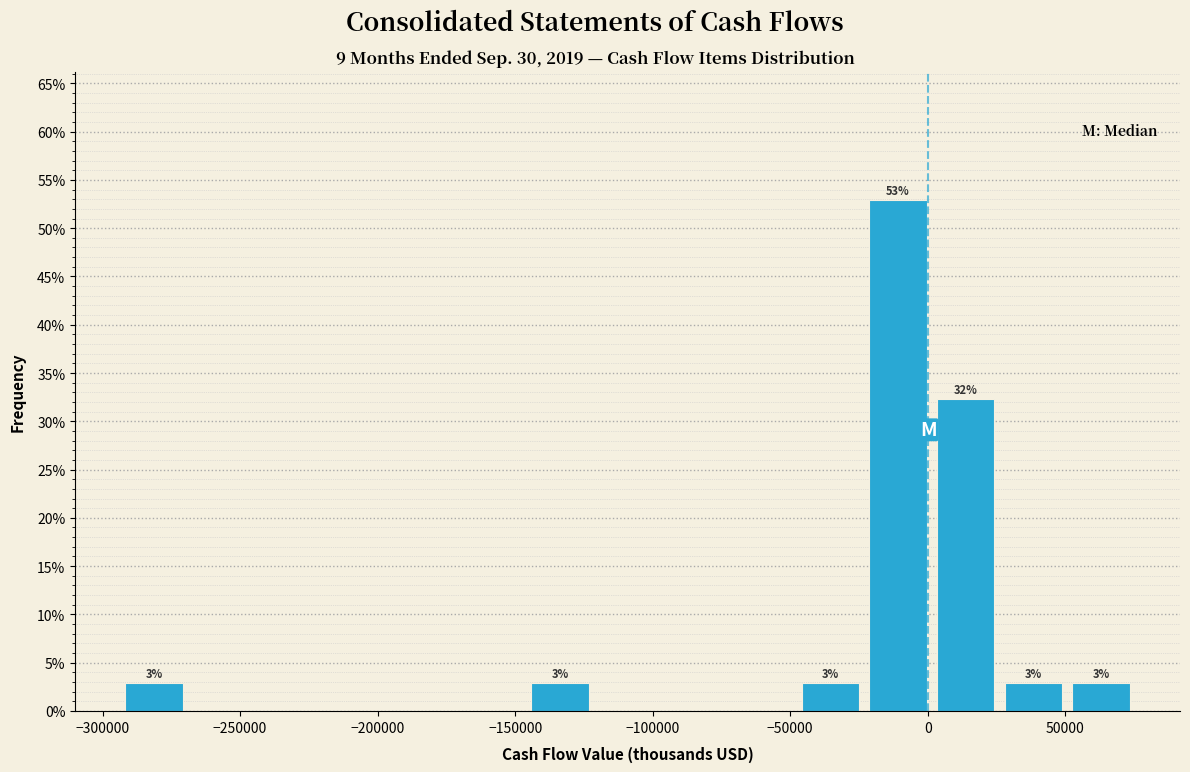

Which range on the x-axis has the tallest bar?

-25000 to 0